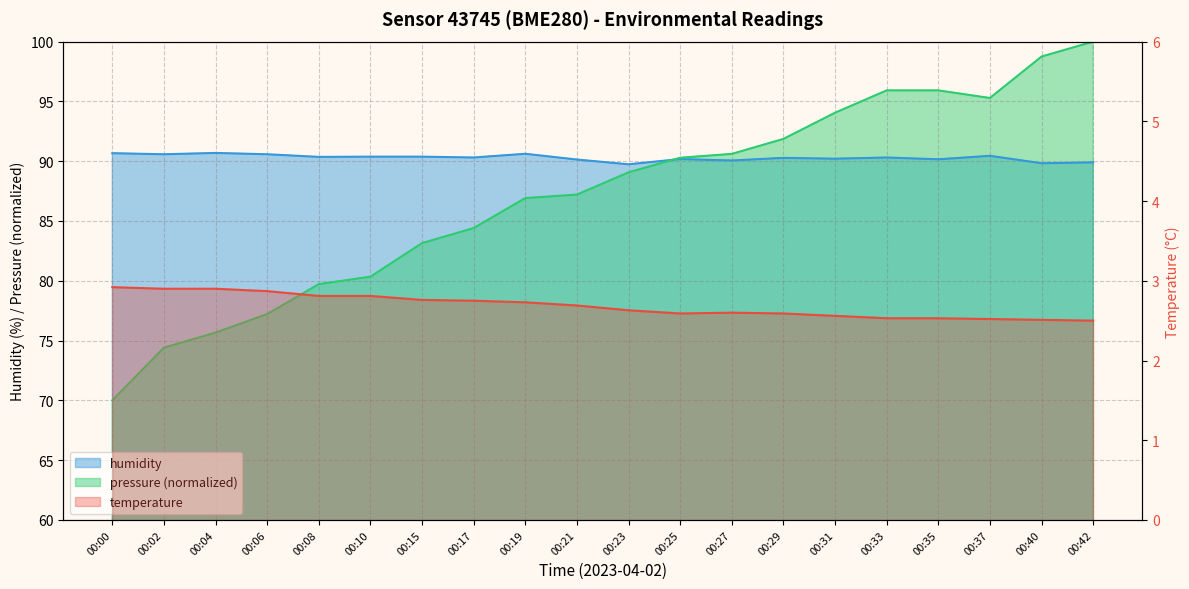

What is the value of the humidity point at the 8th from the left?

90.3